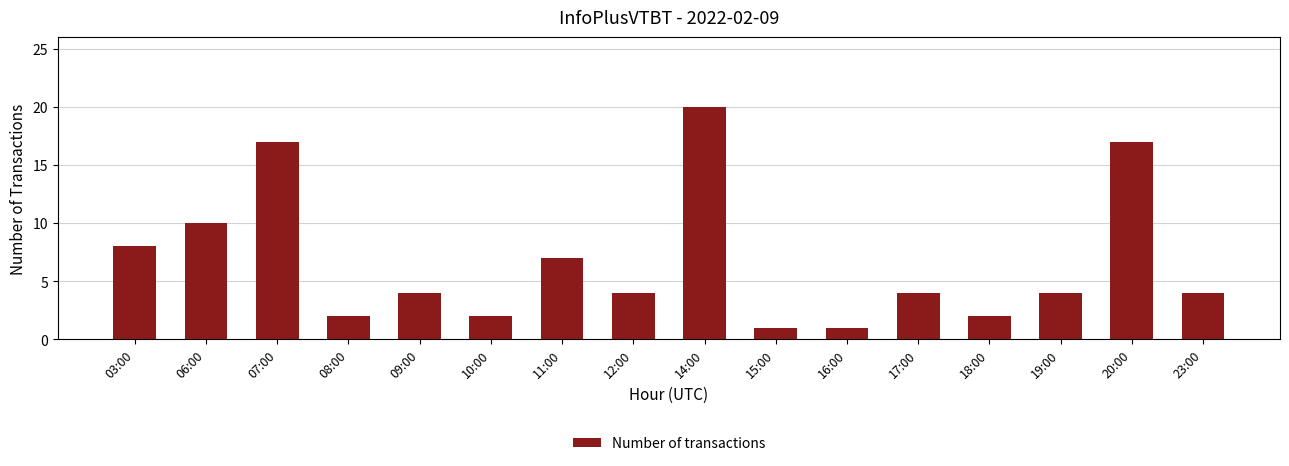

What position from the right is 08:00?

13